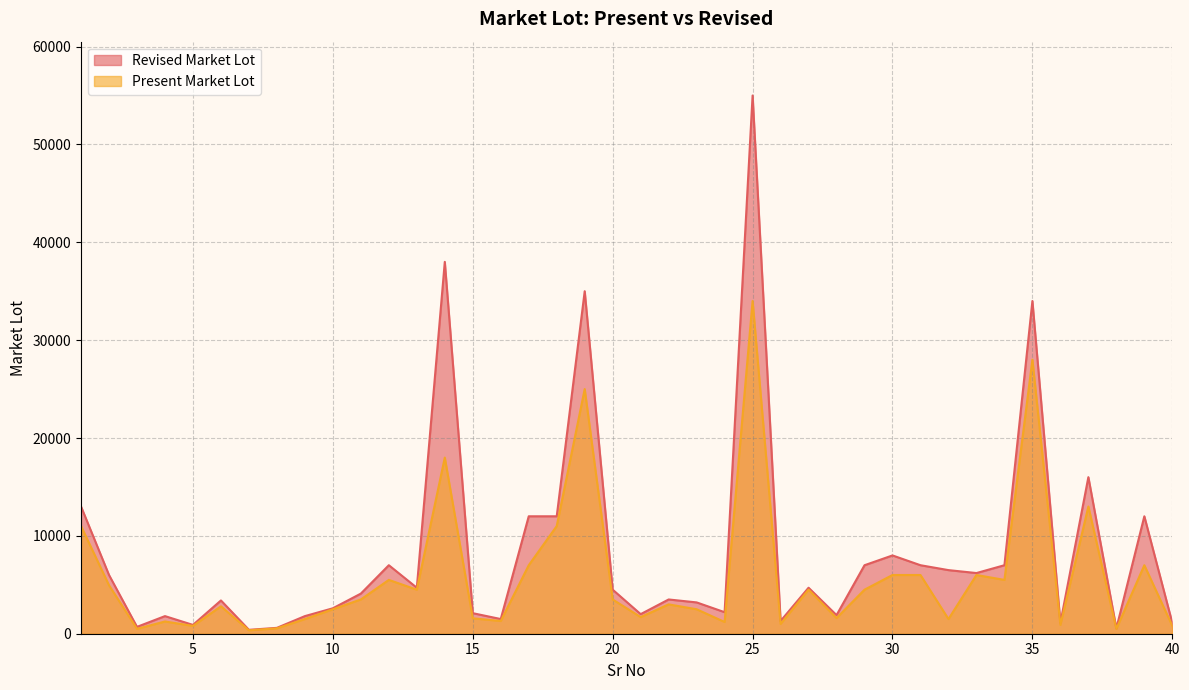

Which category has the highest value across all series?

25